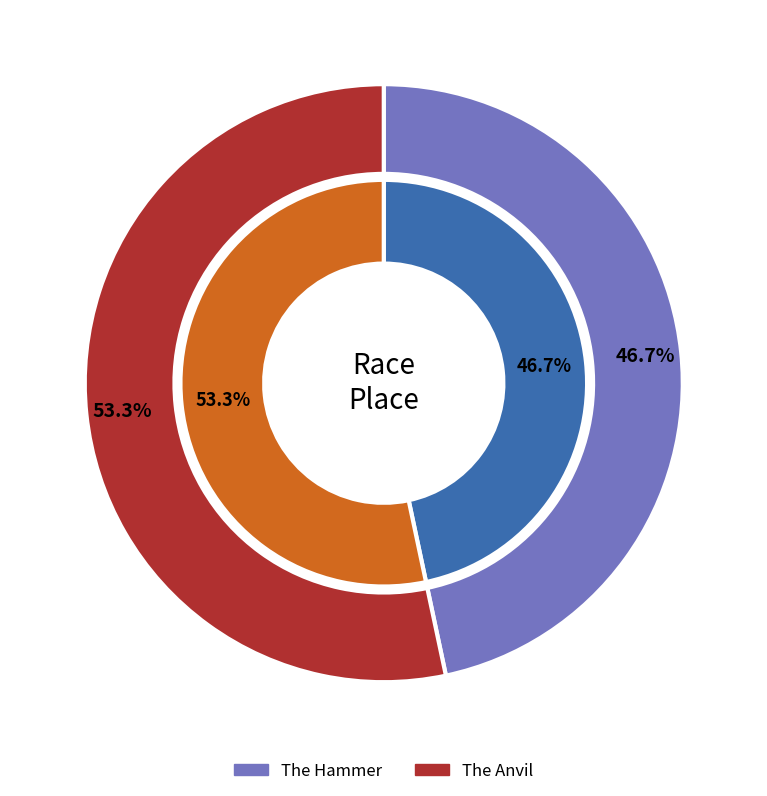

To the nearest percent, what portion does The Hammer represent?

47%